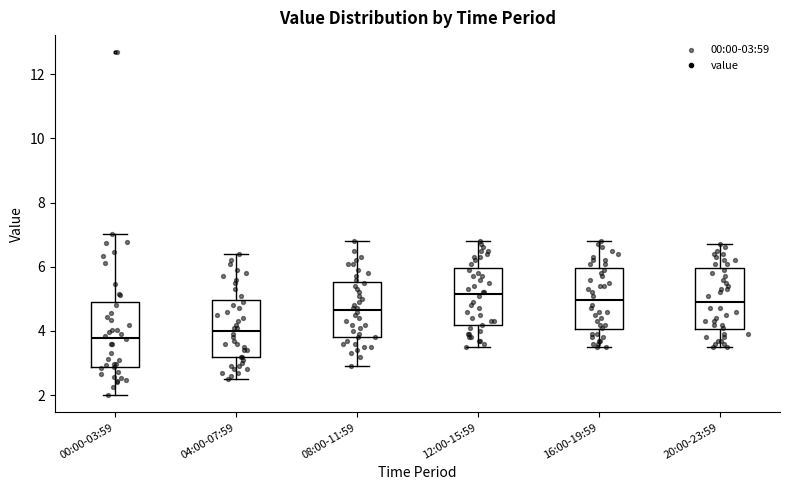

Reading left to right, transcribe this box plot: for each box, give where its median line is, the range the box spans, and where its two whiskers end, as read against the y-axis. The values are not printed on the chart, so give them approximately, as read against the axis.

00:00-03:59: median 3.8, box 2.8 to 4.8, whiskers 2.0 to 7.0
04:00-07:59: median 4.0, box 3.2 to 5.0, whiskers 2.6 to 6.4
08:00-11:59: median 4.6, box 3.8 to 5.6, whiskers 3.0 to 6.8
12:00-15:59: median 5.2, box 4.2 to 6.0, whiskers 3.6 to 6.8
16:00-19:59: median 5.0, box 4.0 to 6.0, whiskers 3.6 to 6.8
20:00-23:59: median 5.0, box 4.0 to 6.0, whiskers 3.6 to 6.8